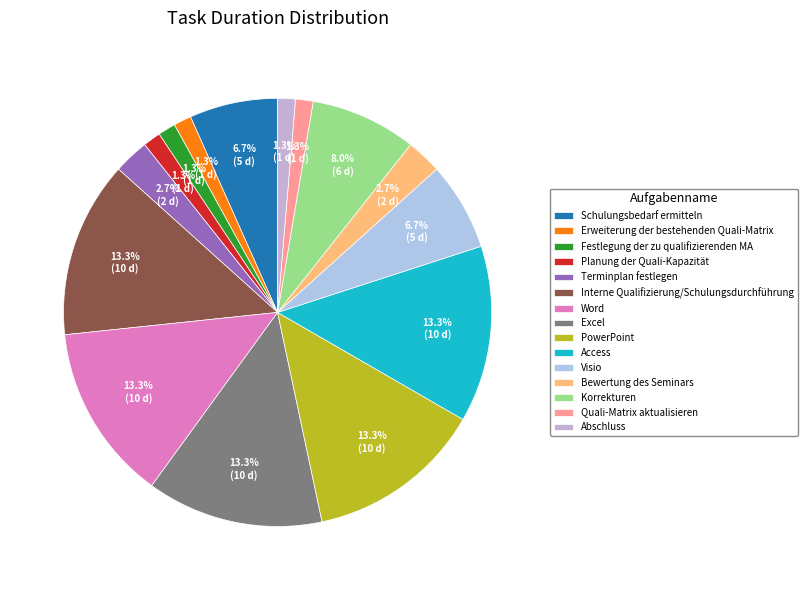

How many segments does this pie chart have?

15